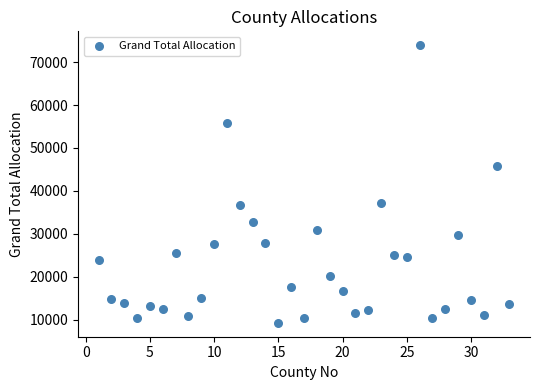

What is the range of X values (max minus min)?

32